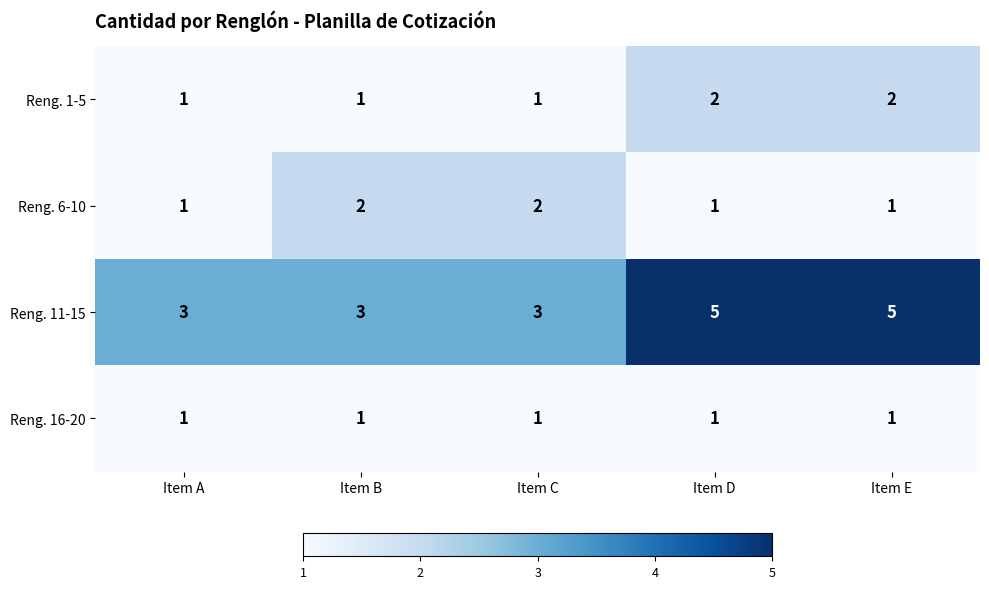

What is the difference between the highest and lowest values at Item C?

2